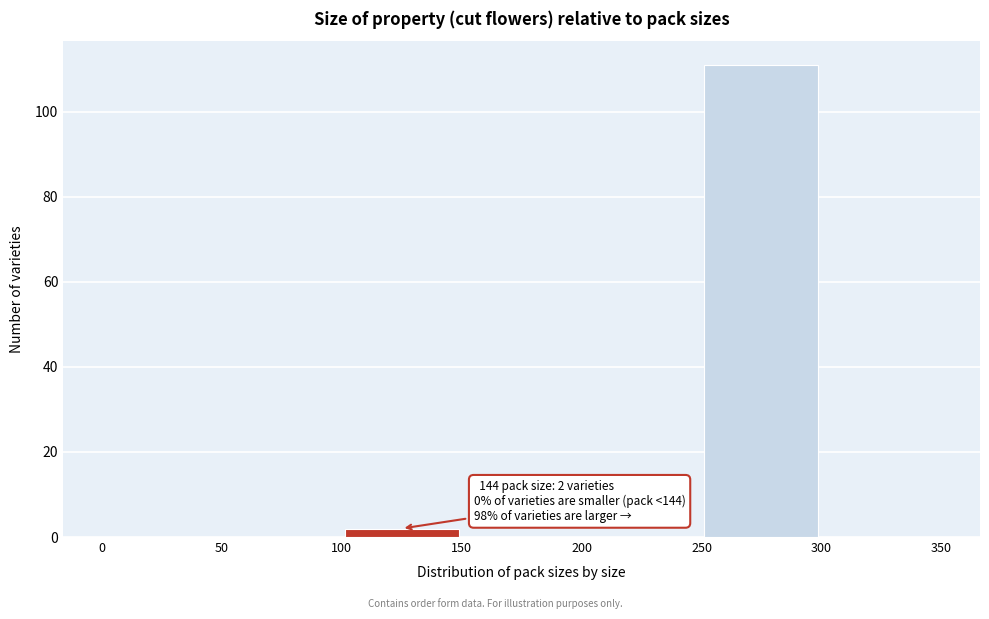

Over which range of the x-axis is the bar tallest?

250 to 300